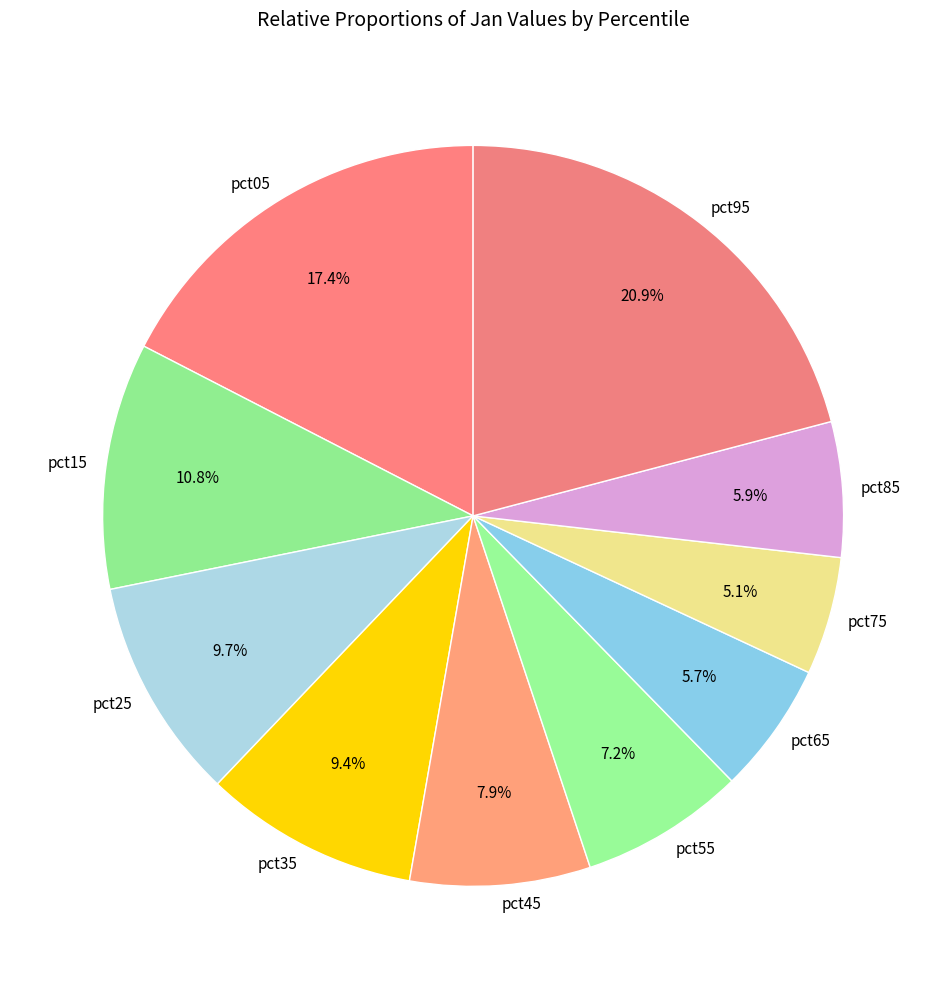

To the nearest percent, what percentage of the pie is pct65?

6%